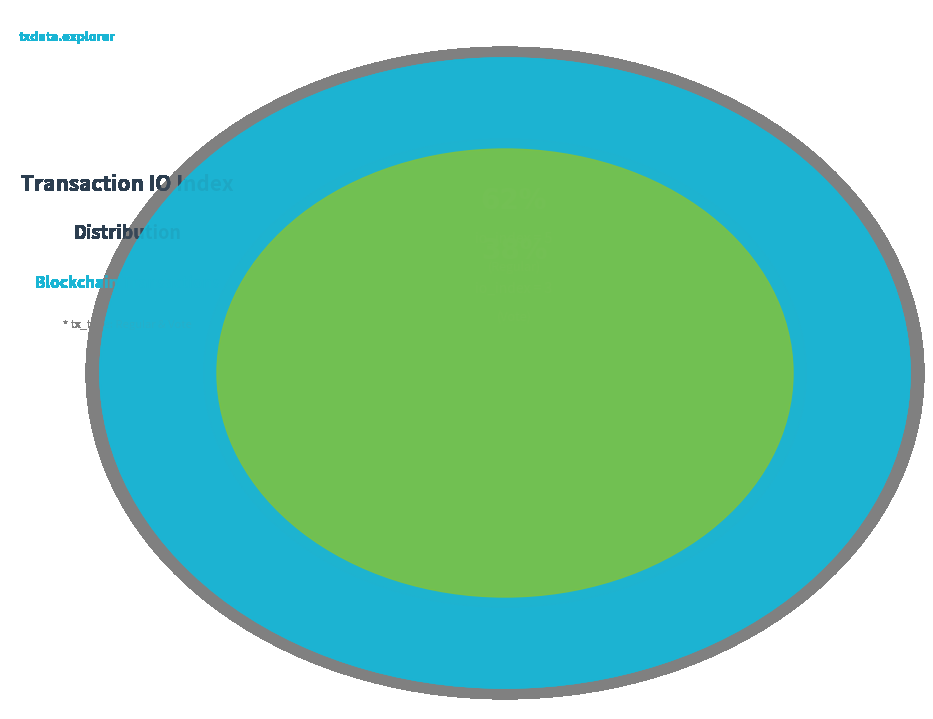

Is there any slice that represents more than half of the pie?

Yes